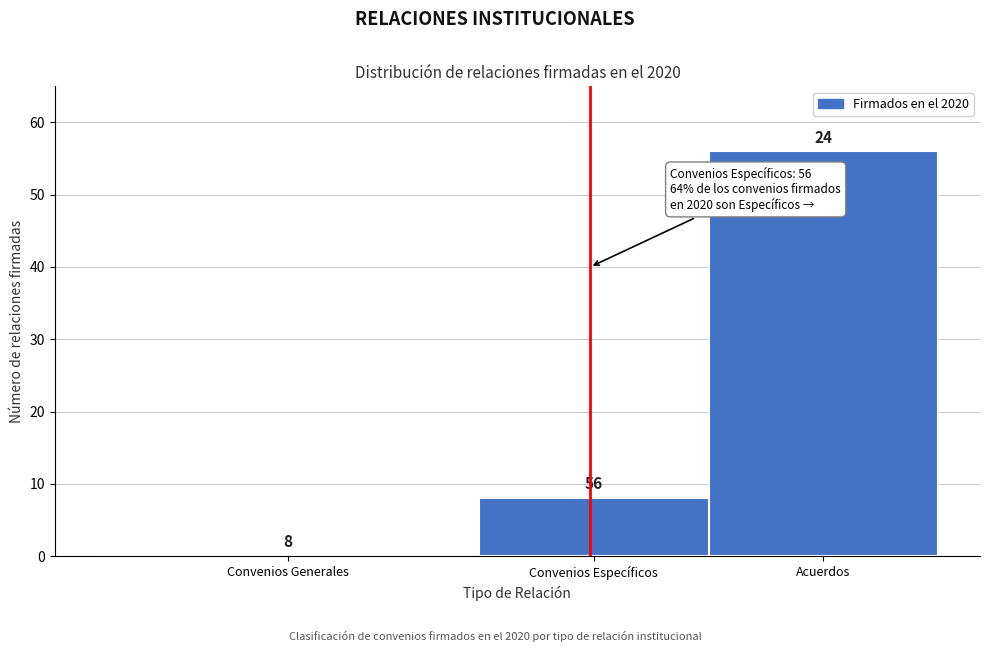

Reading left to right, what are all the values shown in this chart?

Convenios Generales=0	Convenios Específicos=8	Acuerdos=56